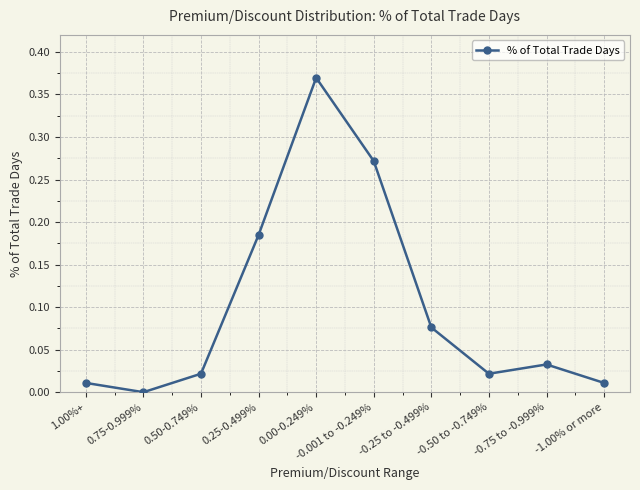

What position from the right is 0.50-0.749%?

8